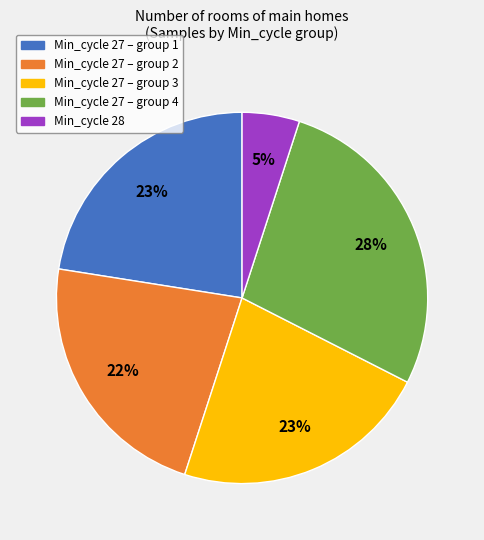

To the nearest percent, what is the difference between the largest and smallest slice percentages?

23%